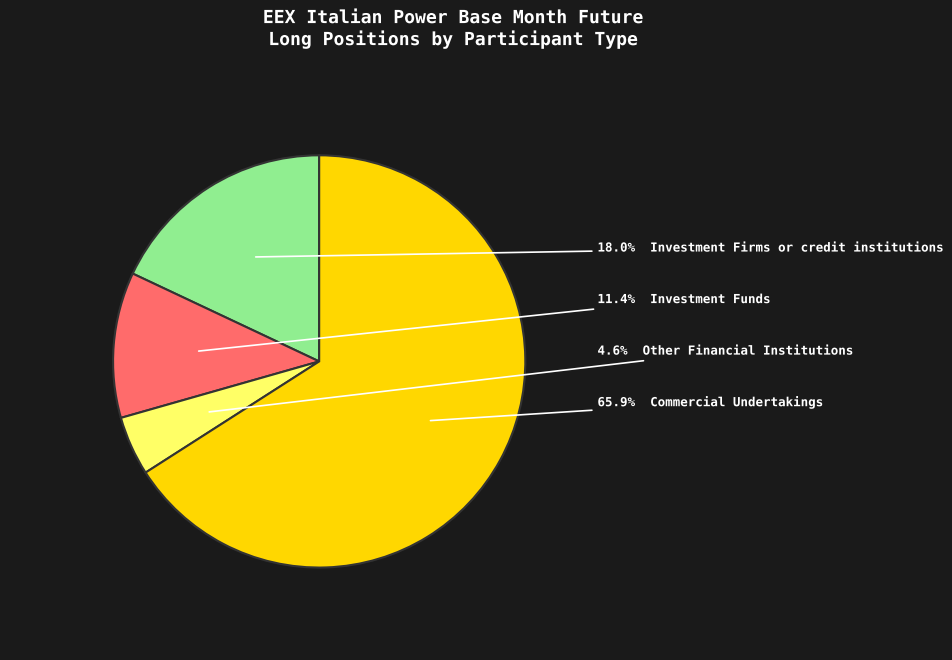

How many slices are in this pie chart?

4